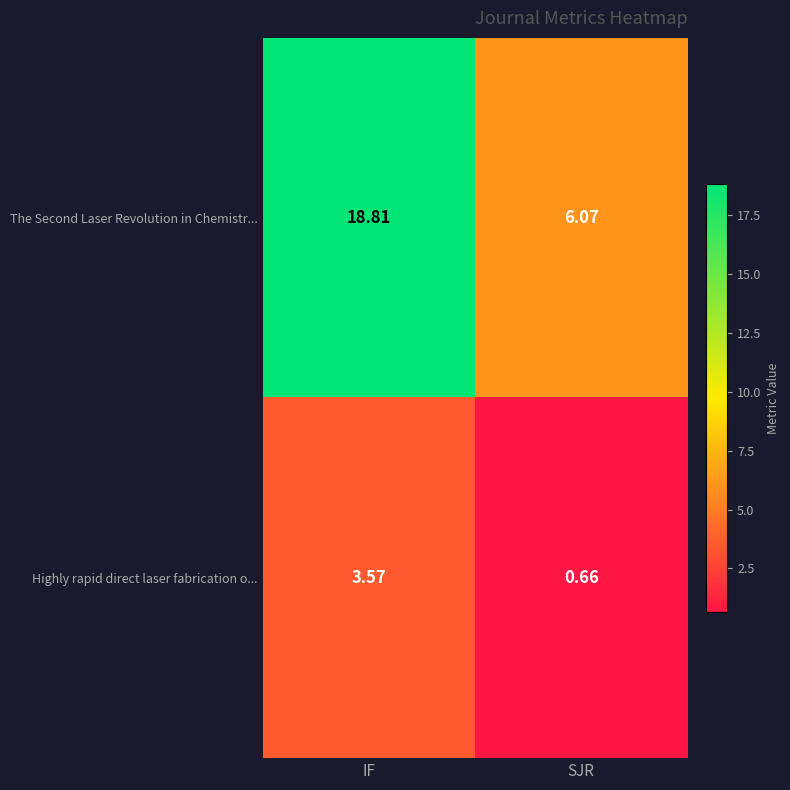

At which label does Highly rapid direct laser fabrication o... first exceed 3?

IF